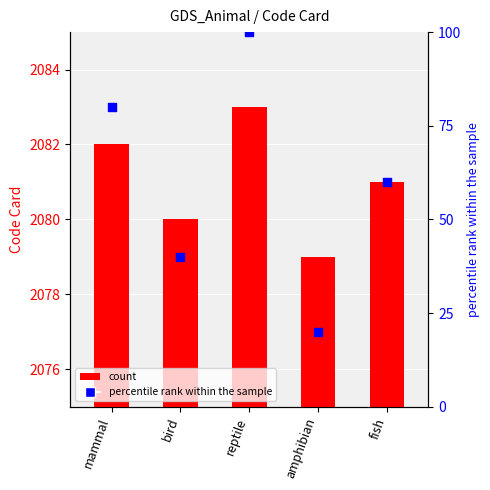

Which series has the largest total across all categories?

count